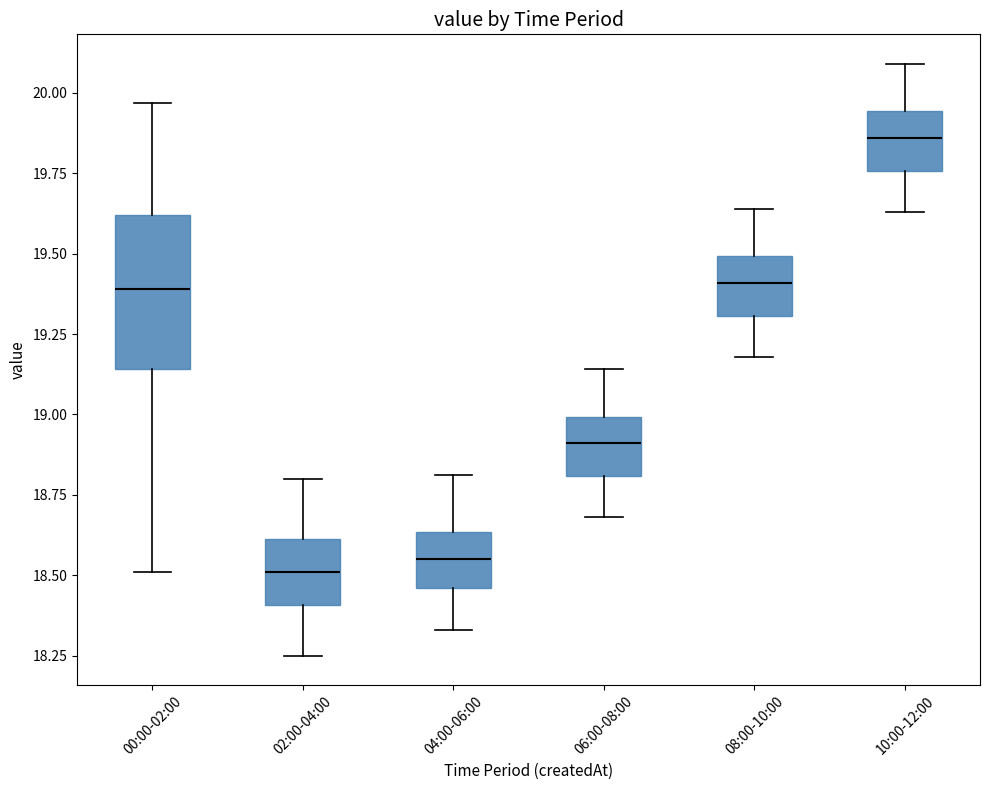

Reading left to right, read every box against the y-axis: the position of its median line, the range the box covers, and the ends of its whiskers. The values are not printed on the chart, so give them approximately, as read against the axis.

00:00-02:00: median 19.40, box 19.15 to 19.60, whiskers 18.50 to 19.95
02:00-04:00: median 18.50, box 18.40 to 18.60, whiskers 18.25 to 18.80
04:00-06:00: median 18.55, box 18.45 to 18.65, whiskers 18.35 to 18.80
06:00-08:00: median 18.90, box 18.80 to 19.00, whiskers 18.70 to 19.15
08:00-10:00: median 19.40, box 19.30 to 19.50, whiskers 19.20 to 19.65
10:00-12:00: median 19.85, box 19.75 to 19.95, whiskers 19.65 to 20.10